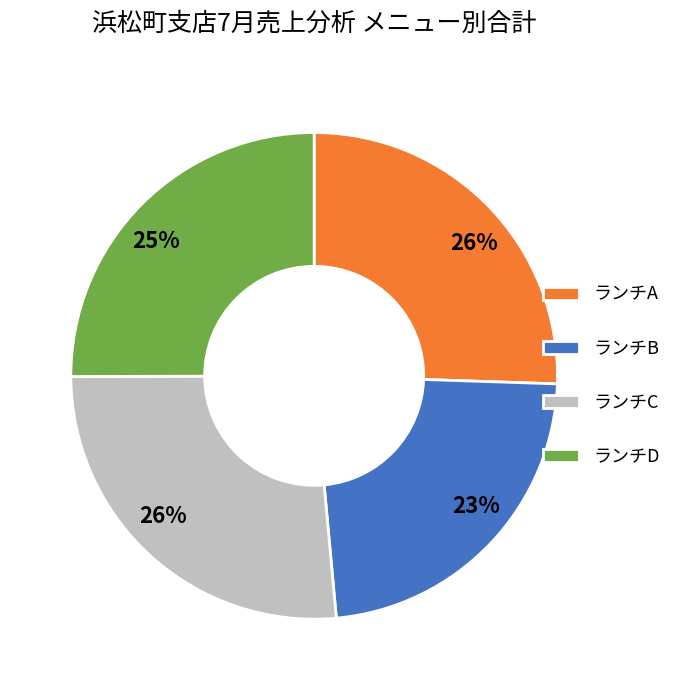

Is it true that ランチC is 26% of the pie?

True